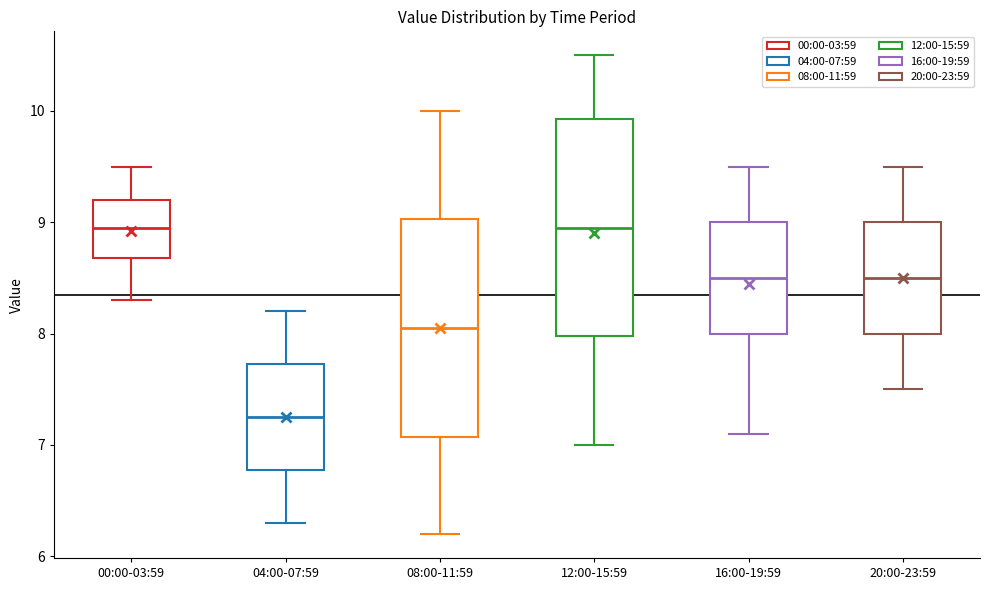

Where does the lower whisker of the box for 16:00-19:59 end on the y-axis? The values are not printed on the chart, so give them approximately, as read against the axis.

7.1